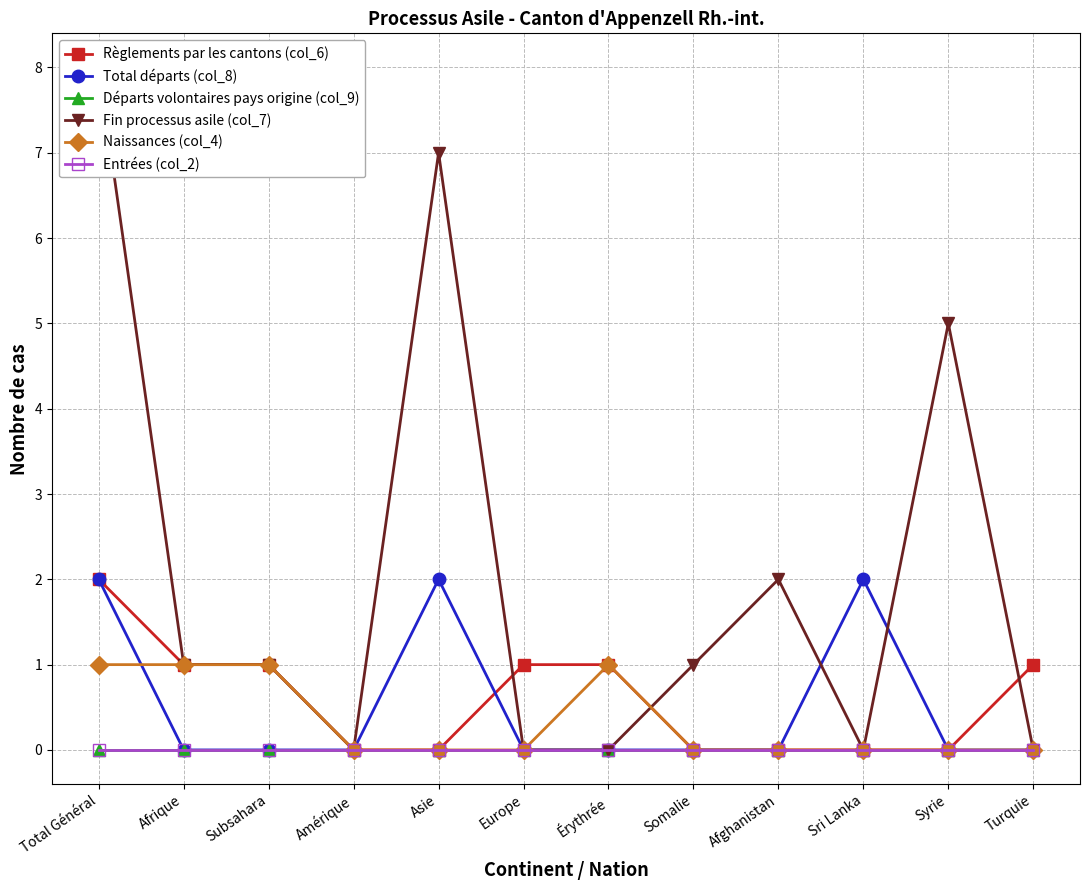

Which series ends up on top after the final intersection of Naissances (col_4) and Fin processus asile (col_7)?

Fin processus asile (col_7)